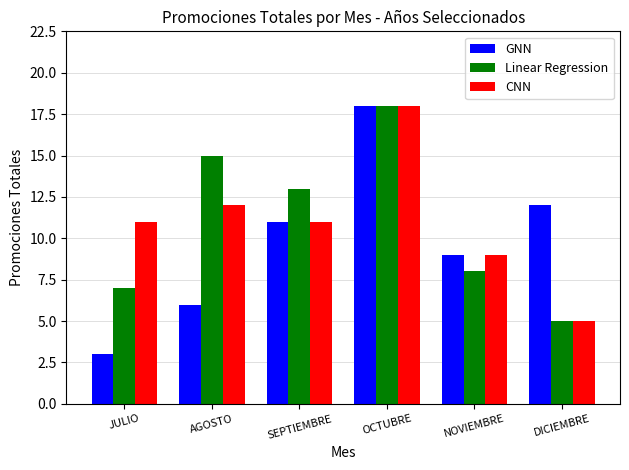

Which category has the highest value in the Linear Regression series?

OCTUBRE